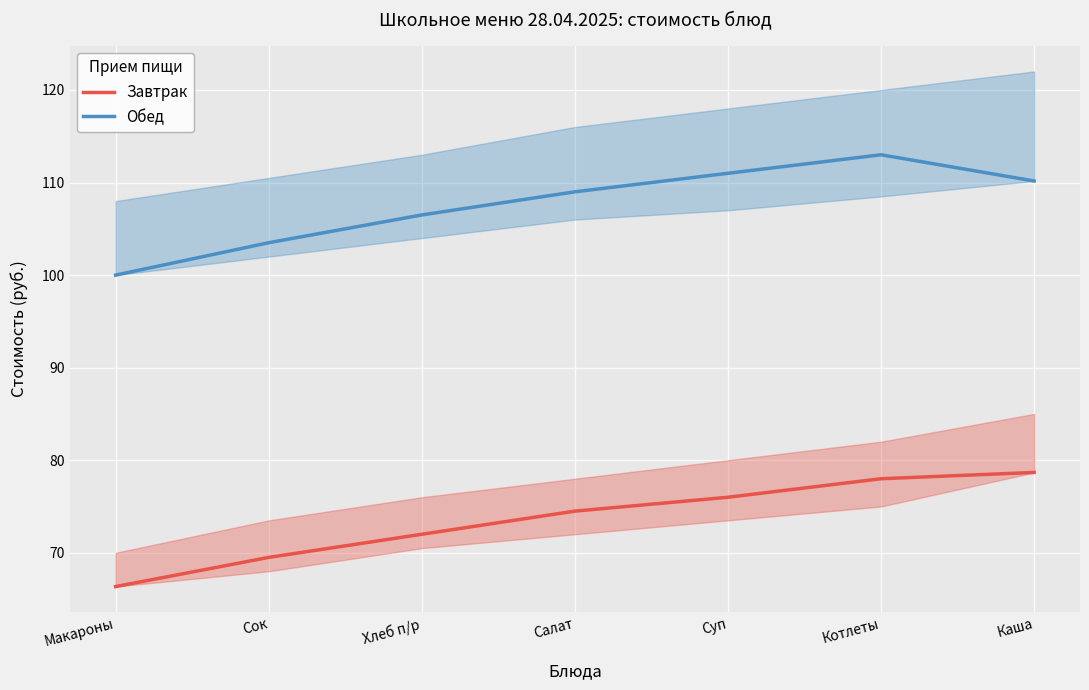

In Обед, how many points are higher than both neighbors (excluding endpoints)?

1